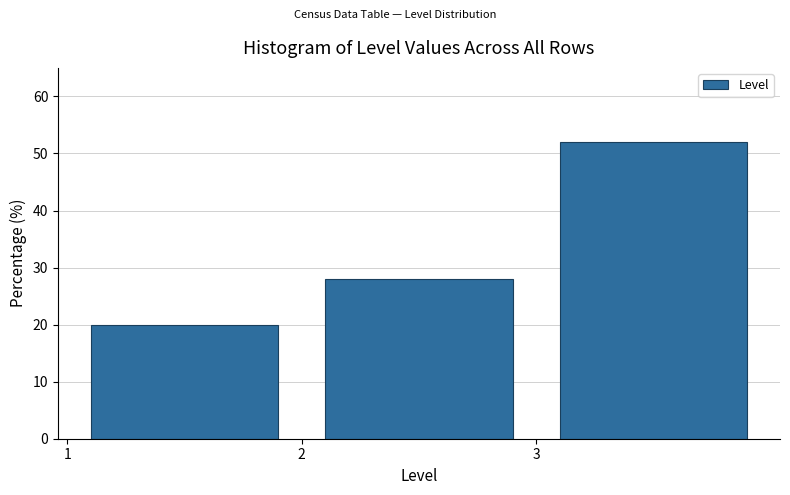

What is the height of the bar covering 2 to 3 on the x-axis? The values are not printed on the chart, so give them approximately, as read against the axis.

28